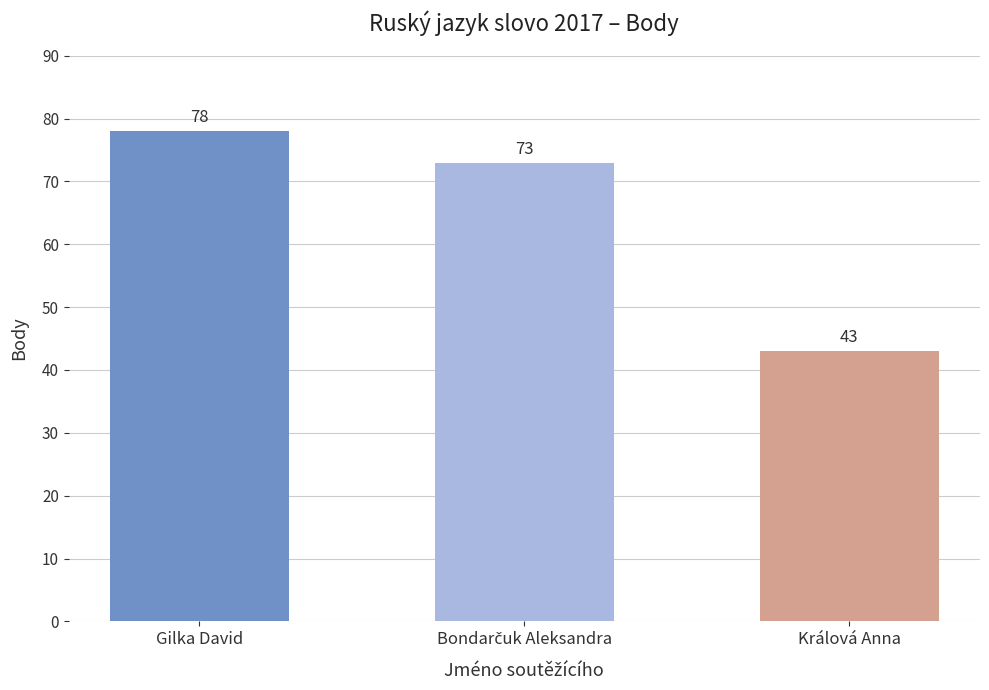

What is the label of the 3rd bar from the left?

Králová Anna